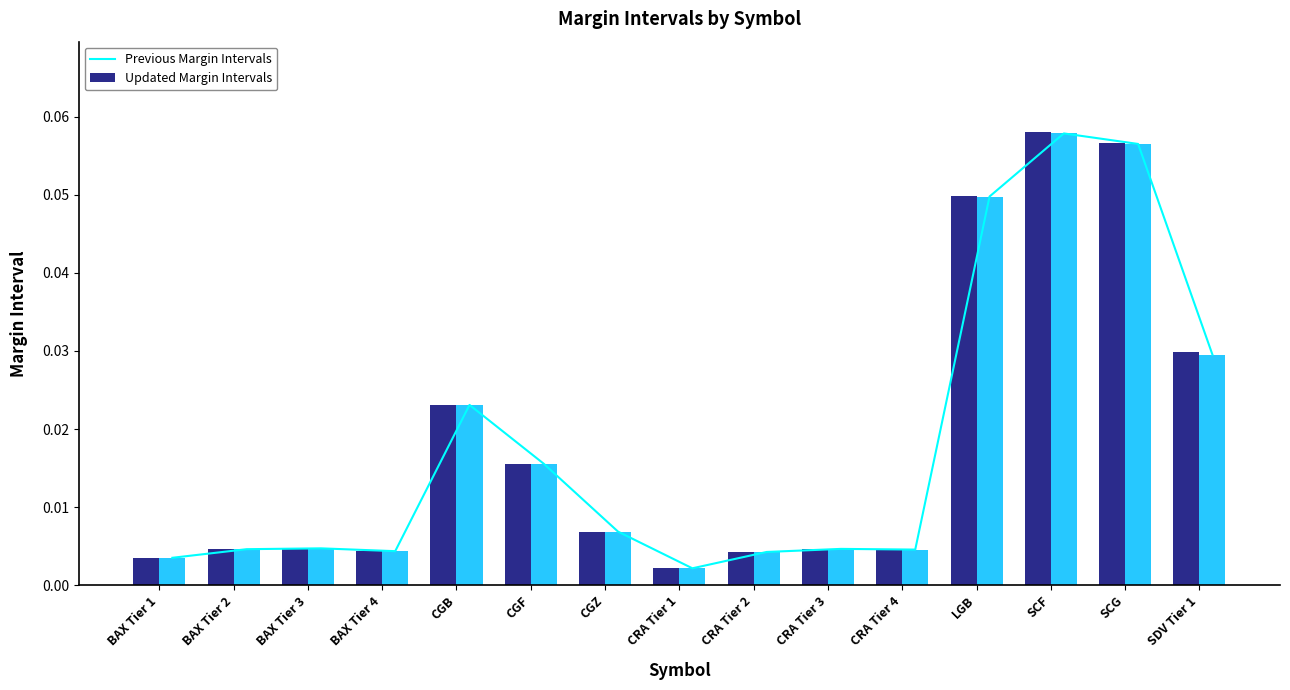

Which series has the largest range (max minus min)?

Previous Margin Intervals